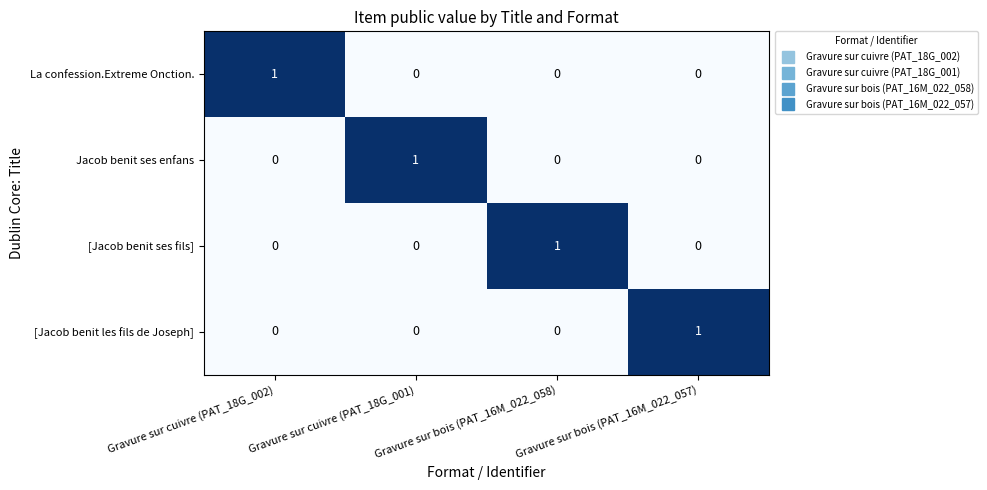

Is it true that Jacob benit ses enfans equals 1 at Gravure sur cuivre (PAT_18G_001)?

True